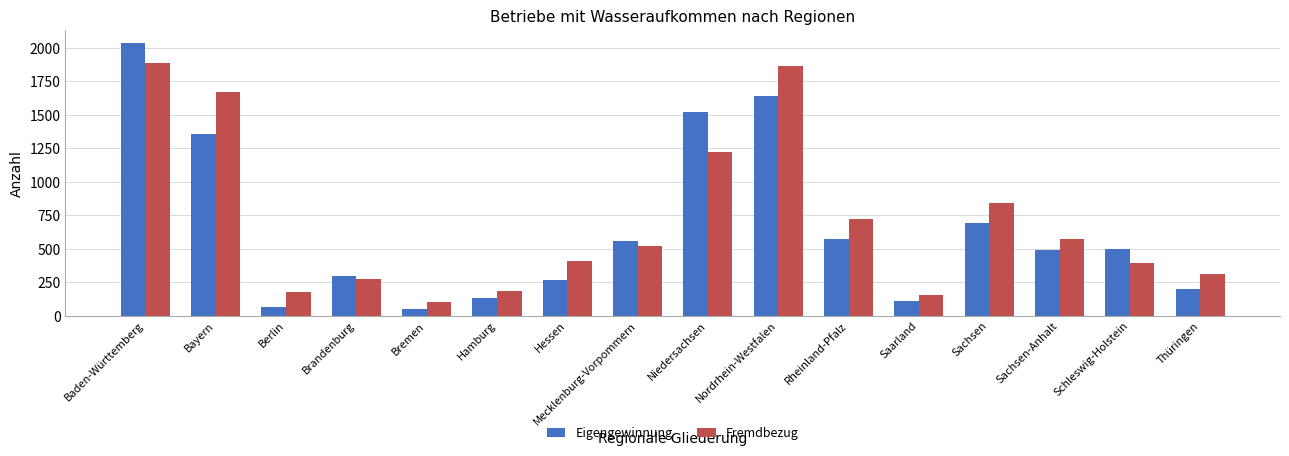

What is the difference between the Fremdbezug values at Niedersachsen and Baden-Württemberg?

662